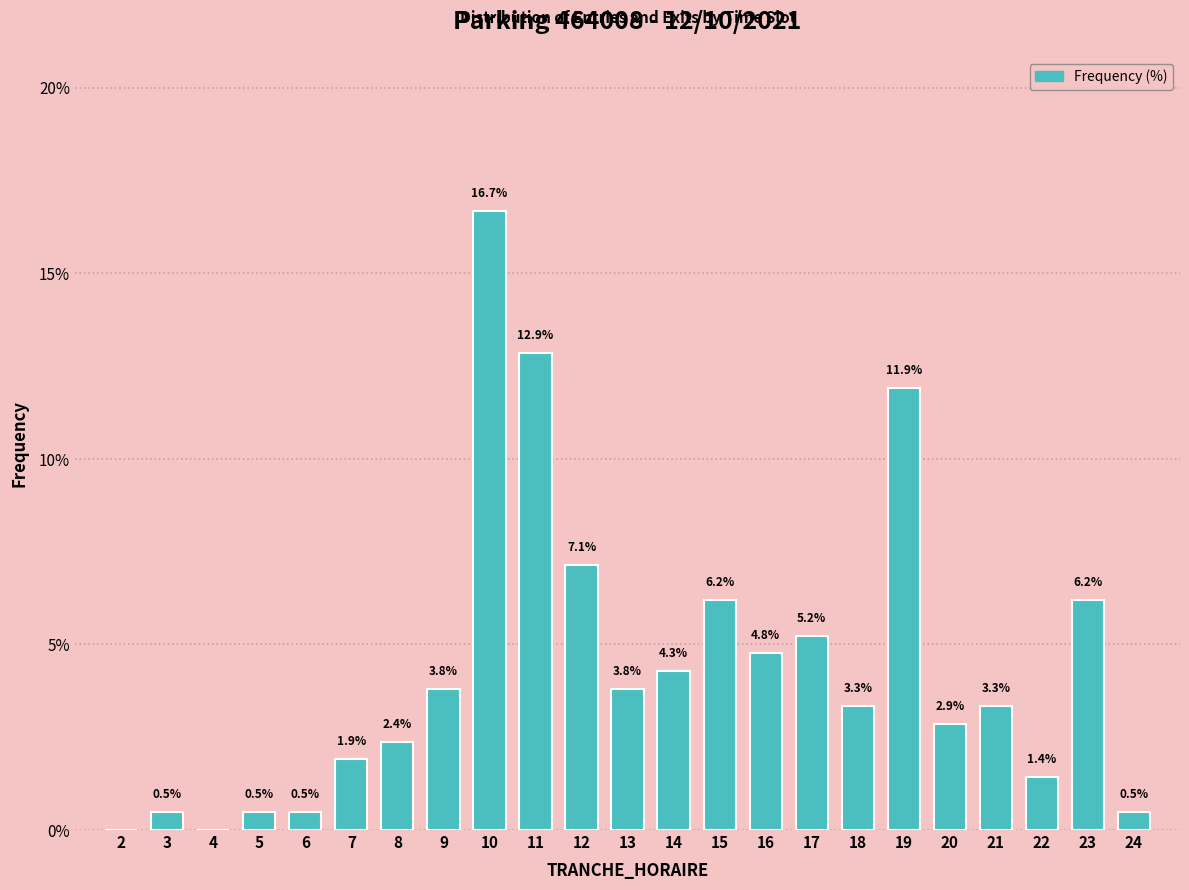

Reading right to left, what are all the values shown in this chart?

24=0.5	23=6.2	22=1.4	21=3.3	20=2.9	19=11.9	18=3.3	17=5.2	16=4.8	15=6.2	14=4.3	13=3.8	12=7.1	11=12.9	10=16.7	9=3.8	8=2.4	7=1.9	6=0.5	5=0.5	4=0.0	3=0.5	2=0.0